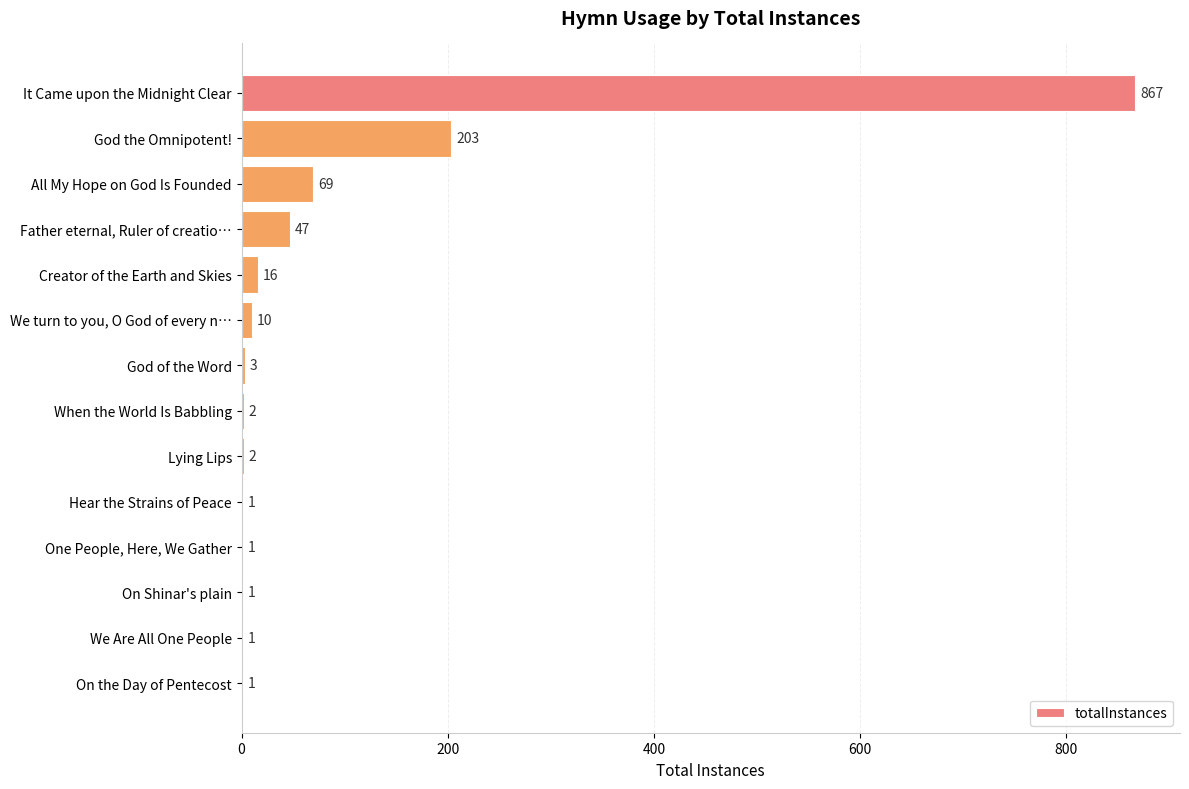

What is the change in value from God the Omnipotent! to All My Hope on God Is Founded?

-134